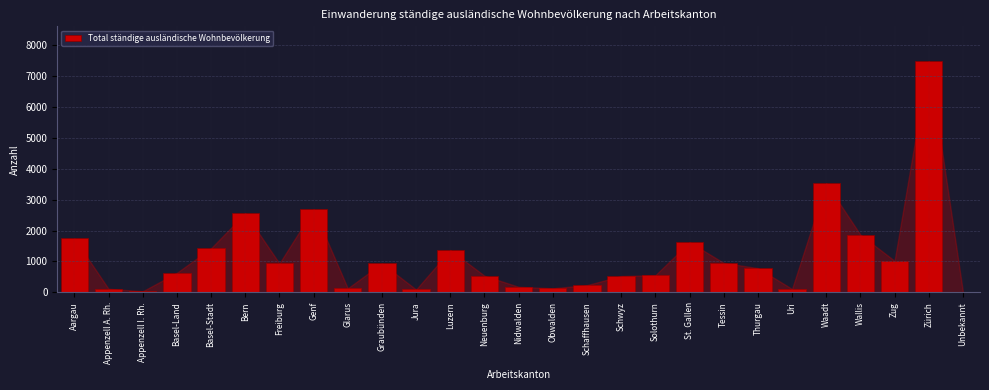

Which has a higher value, Luzern or Obwalden?

Luzern